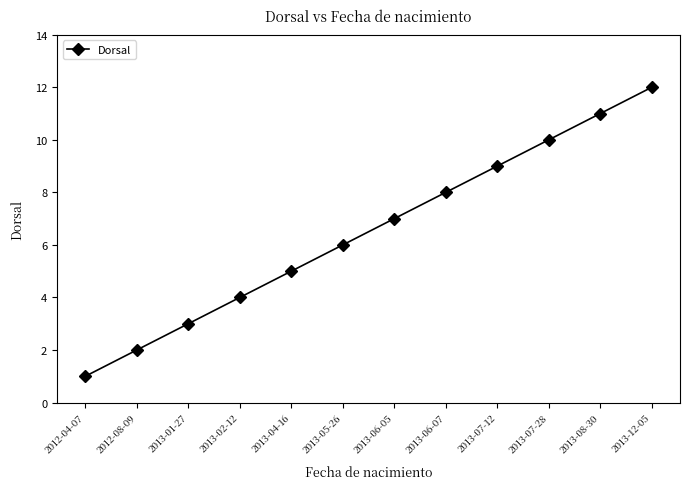

What is the value of the 4th point from the left?

4